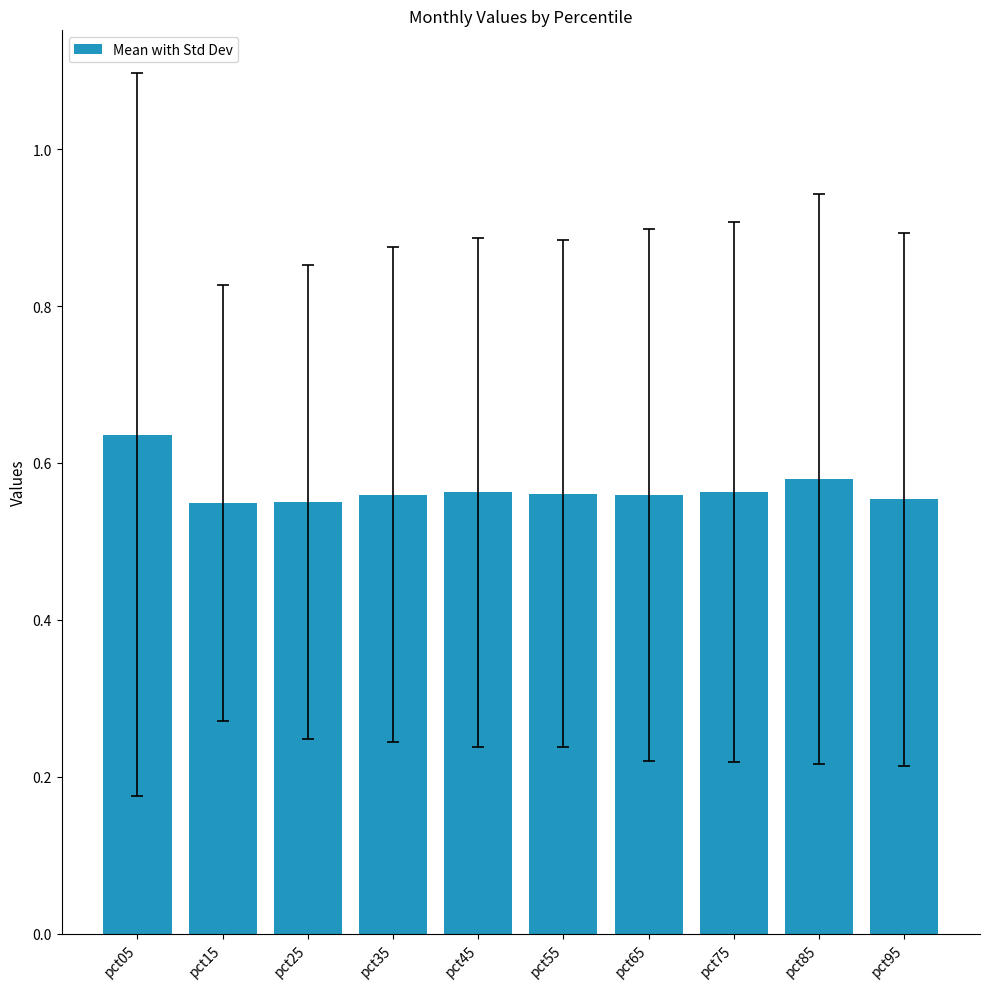

What is the sum of the values at pct85 and pct65?

1.1